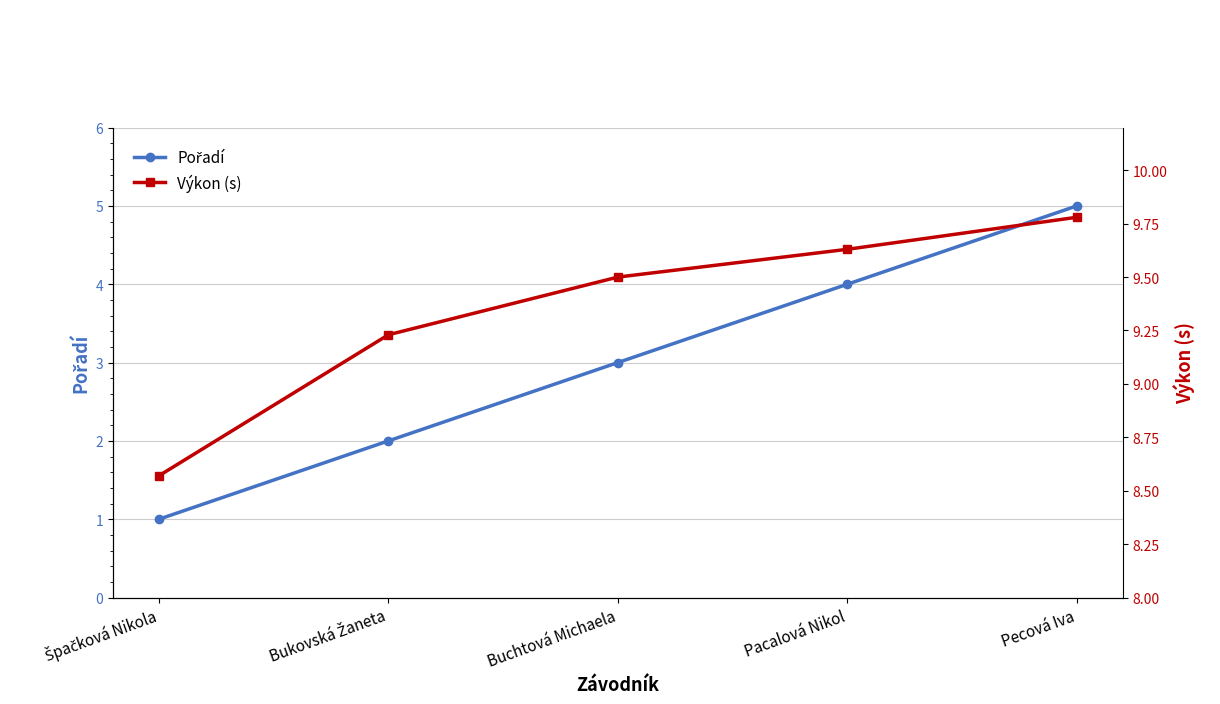

List the series in order of their overall mean, lowest first.

Pořadí, Výkon (s)